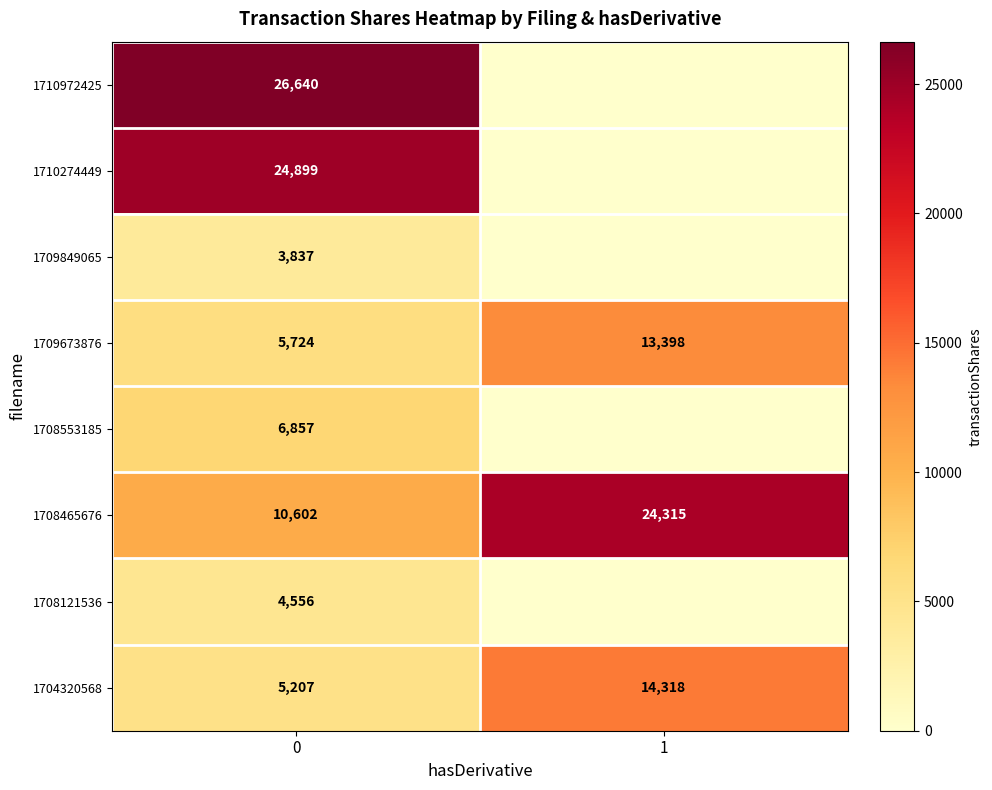

What is the total value across all series at 0?

88322